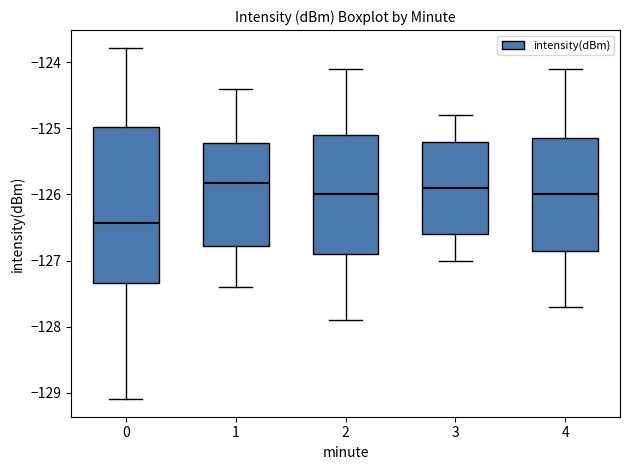

Reading left to right, transcribe this box plot: for each box, give where its median line is, the range the box spans, and where its two whiskers end, as read against the y-axis. The values are not printed on the chart, so give them approximately, as read against the axis.

0: median -126.4, box -127.3 to -125.0, whiskers -129.1 to -123.8
1: median -125.8, box -126.8 to -125.2, whiskers -127.4 to -124.4
2: median -126.0, box -126.9 to -125.1, whiskers -127.9 to -124.1
3: median -125.9, box -126.6 to -125.2, whiskers -127.0 to -124.8
4: median -126.0, box -126.8 to -125.1, whiskers -127.7 to -124.1